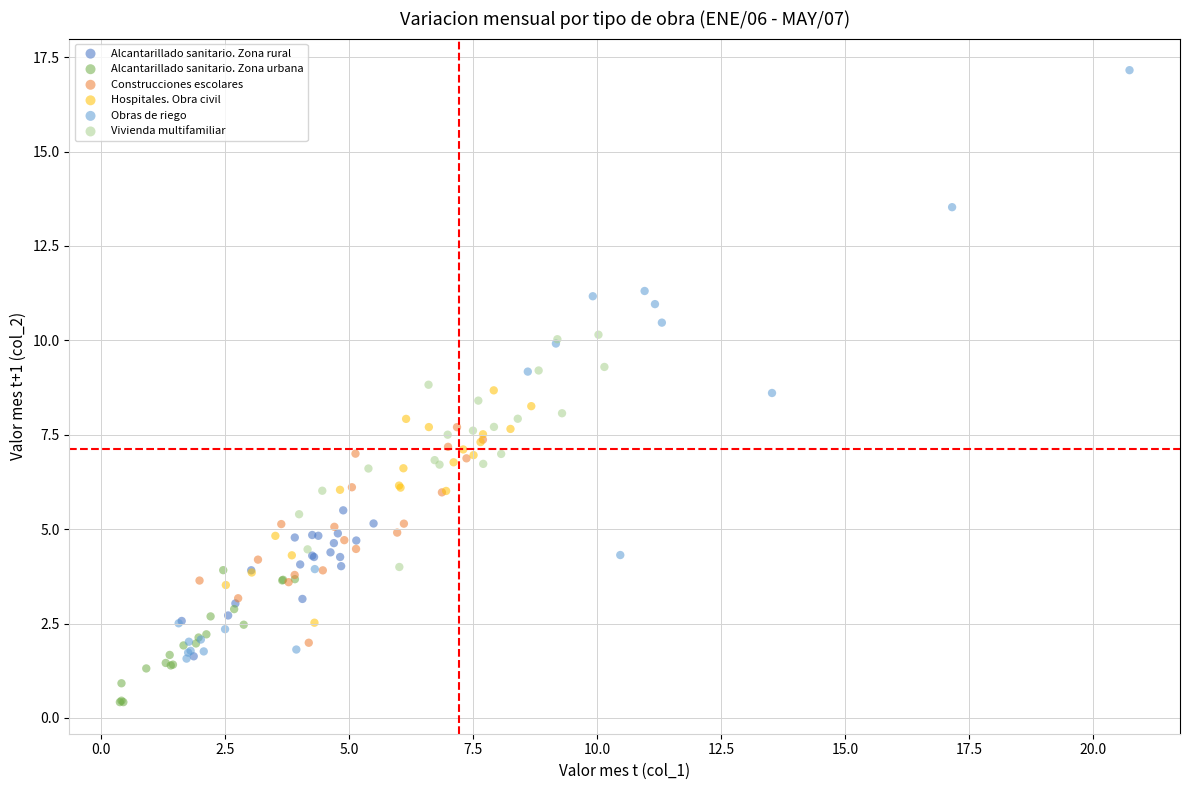

Which series has the widest spread of Y values?

Obras de riego